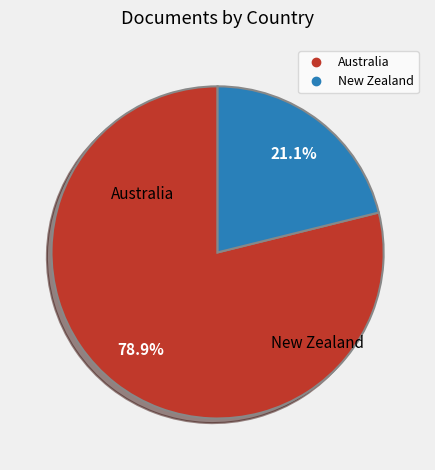

True or false: New Zealand accounts for 26% of the total.

False